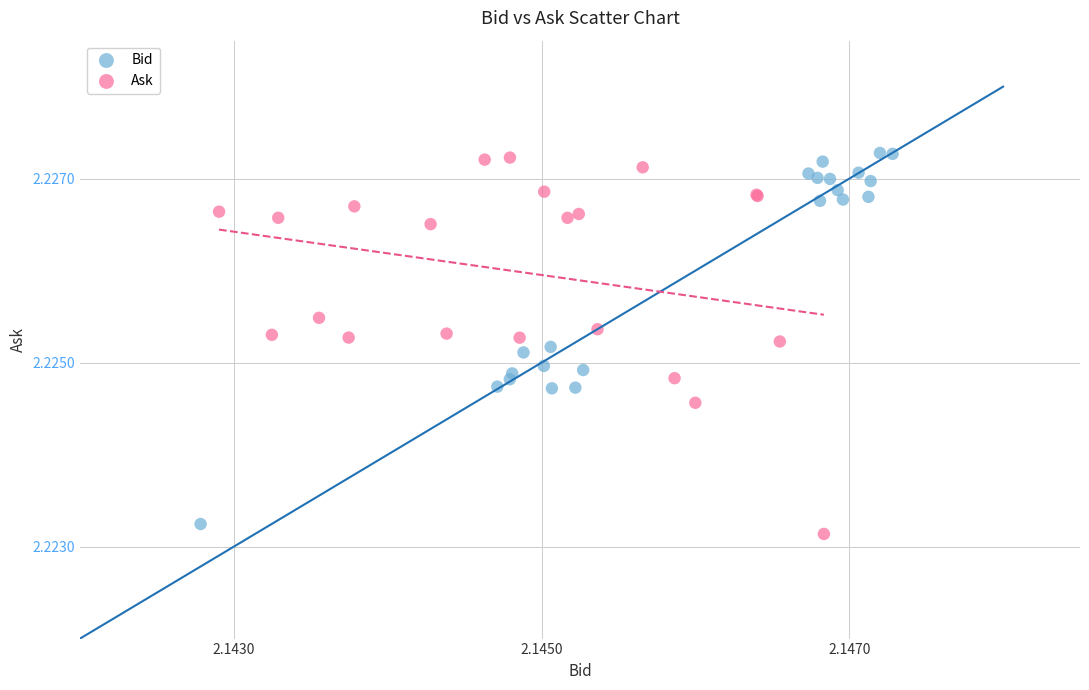

What are all the series names shown in the legend?

Bid, Ask